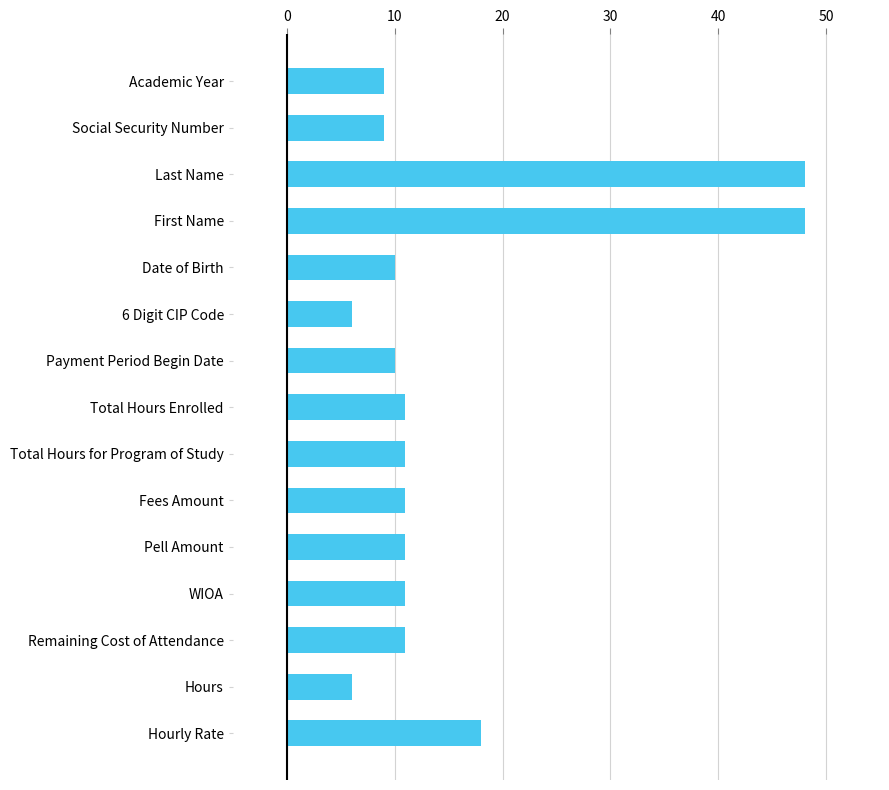

What is the smallest value displayed?

6